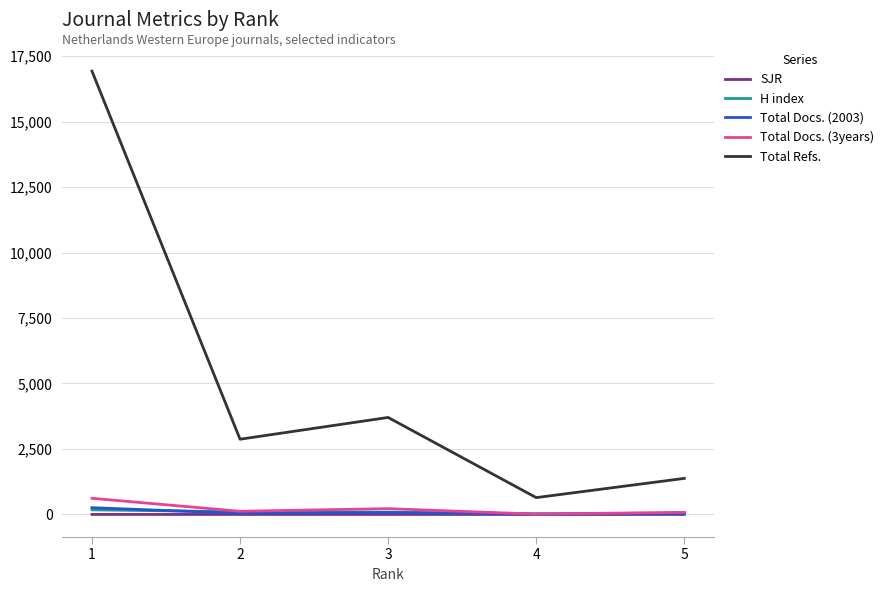

True or false: Total Docs. (2003) and Total Refs. cross at least once.

False